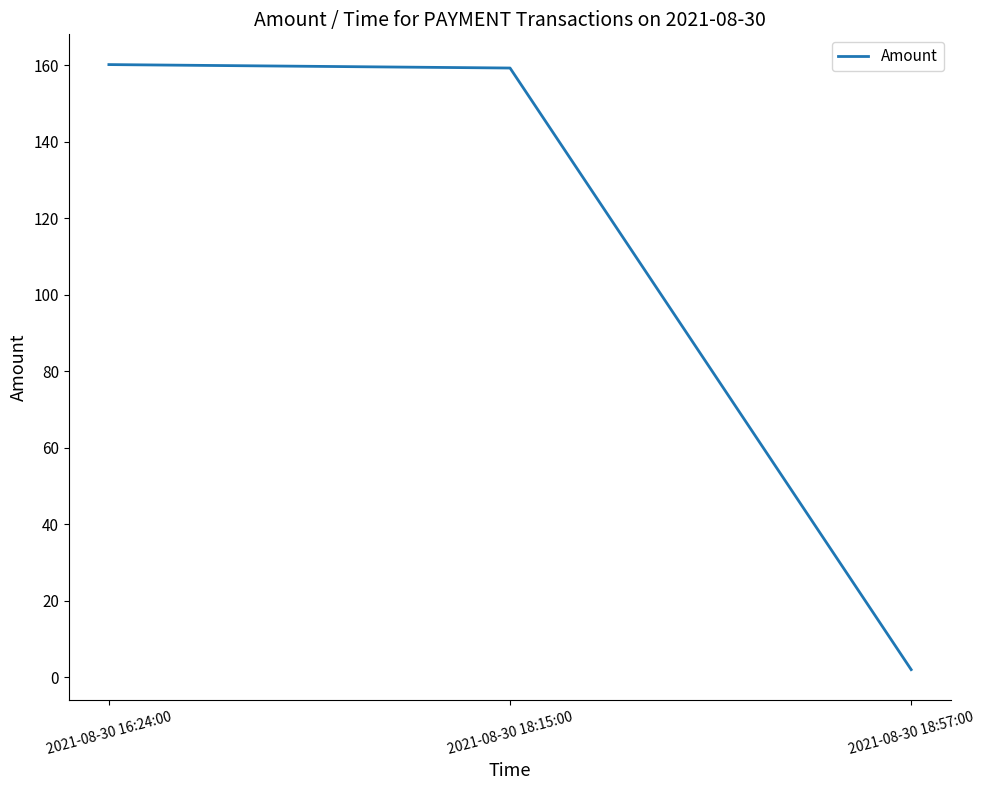

How many values are below 159?

1